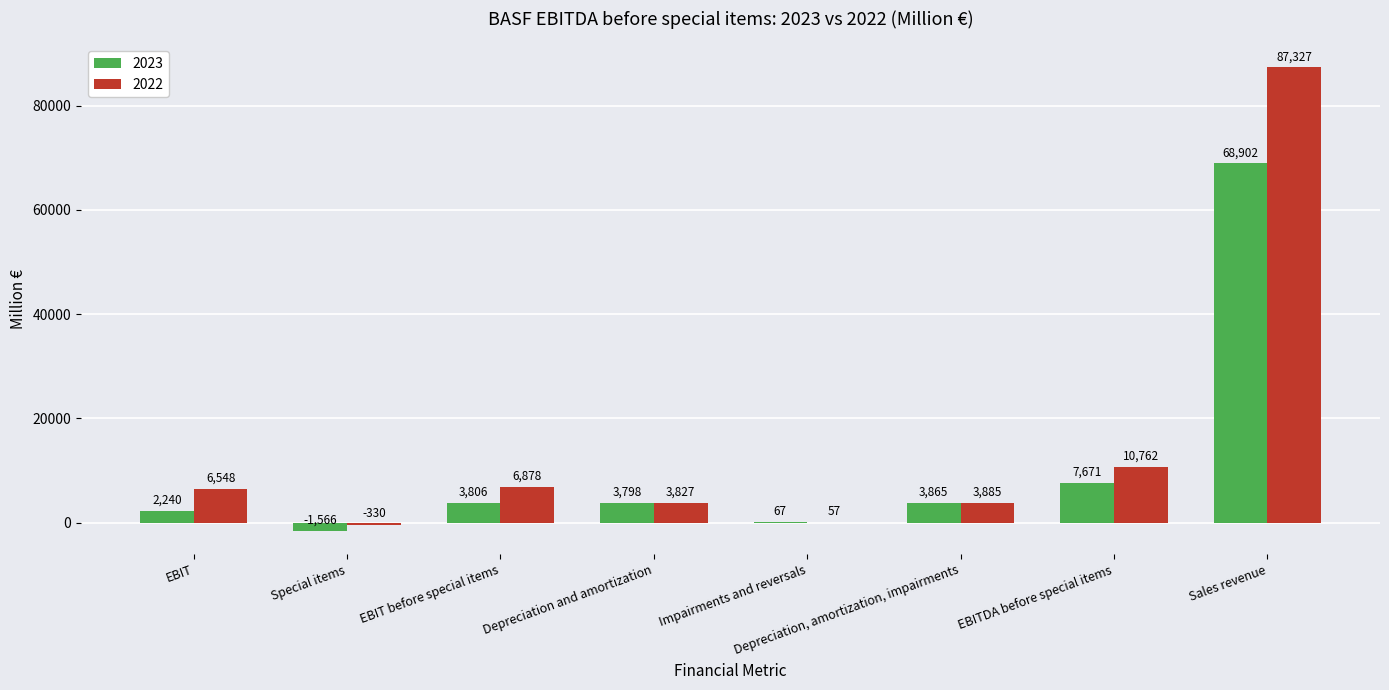

Which category has the highest value in the 2022 series?

Sales revenue